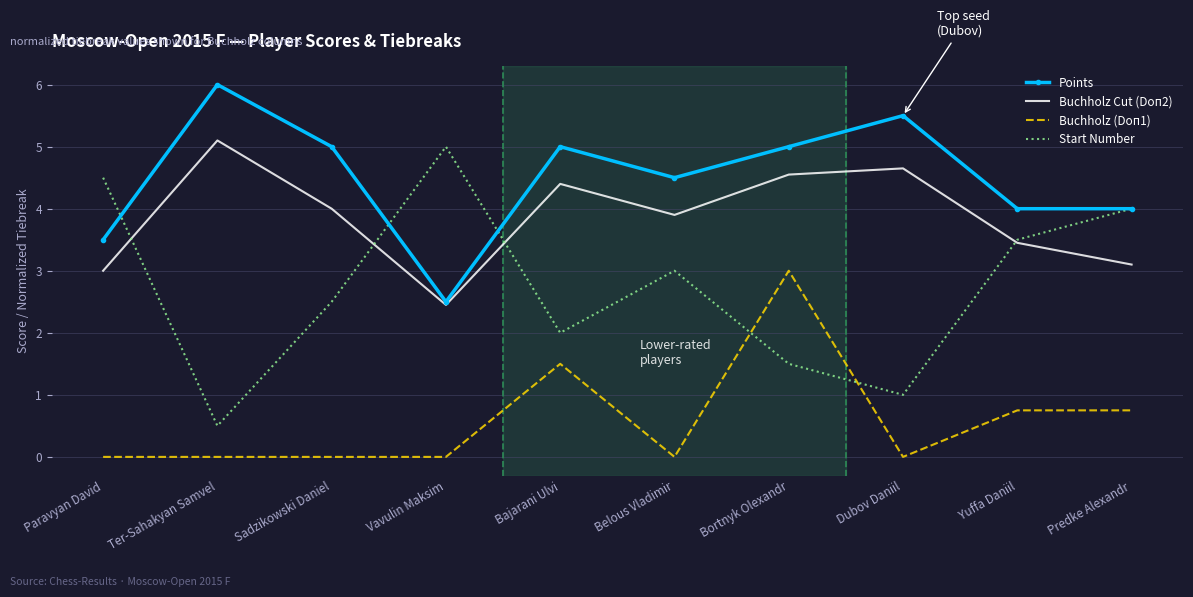

Which series has the largest total across all categories?

Points